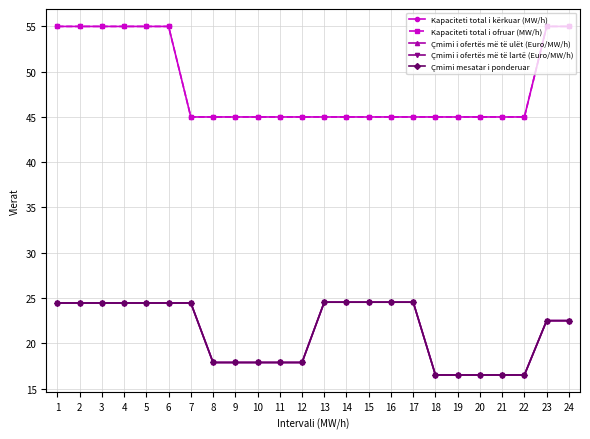

What is the difference between the maximum and second lowest values in the Kapaciteti total i kërkuar (MW/h) series?

10.0